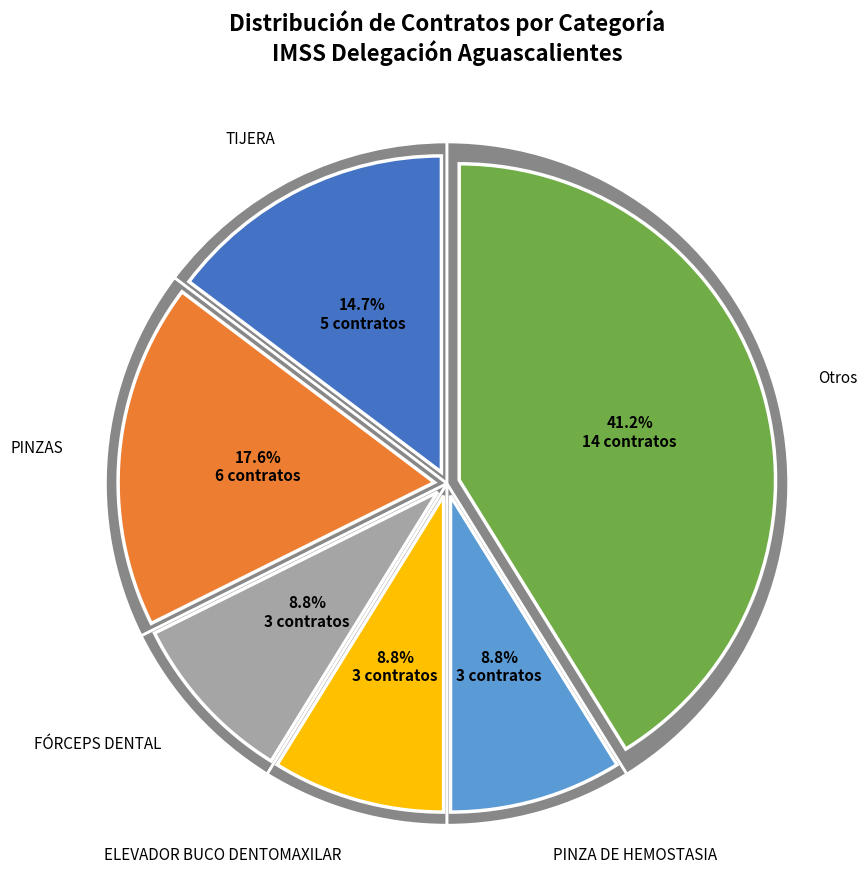

Combined, do CÁNULAS and PINZAS account for over 50%?

No